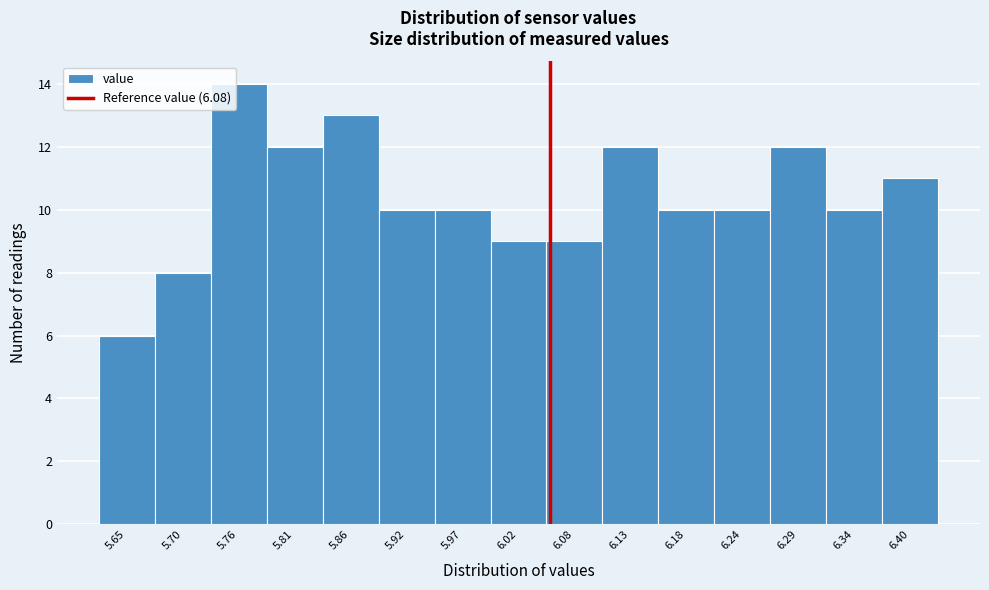

Reading left to right, what are all the values shown in this chart?

6	8	14	12	13	10	10	9	9	12	10	10	12	10	11